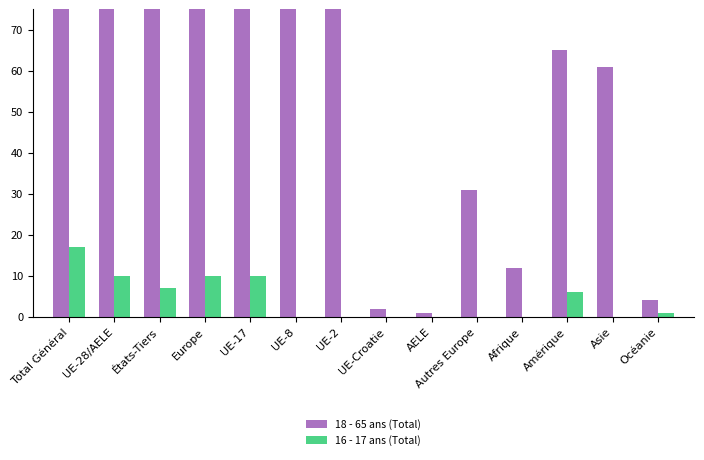

Rank the series by their average value, from lowest to highest.

16 - 17 ans (Total), 18 - 65 ans (Total)